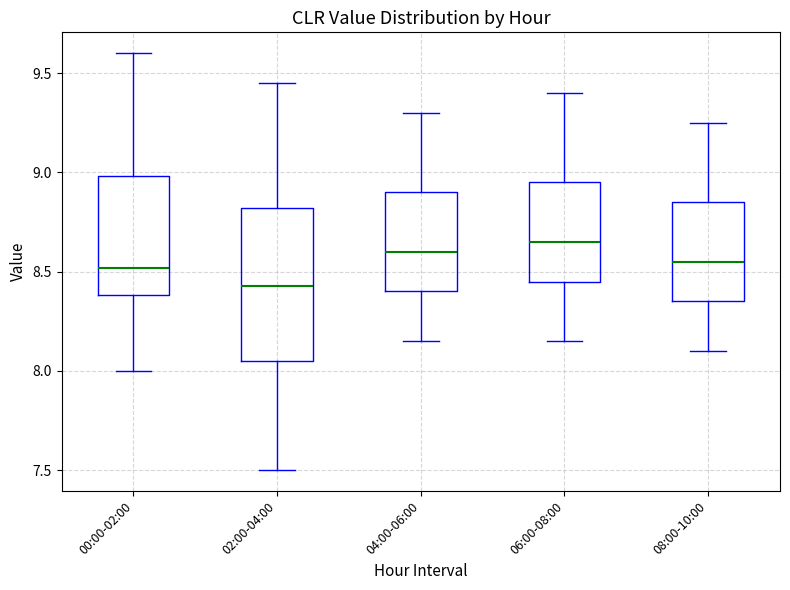

Which box is the tallest, from its lower edge to its upper edge?

02:00-04:00